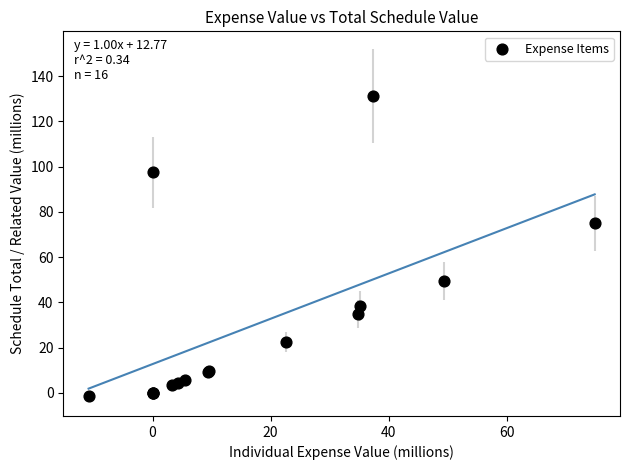

What Y value in the scatter plot is closest to 65?

74.9